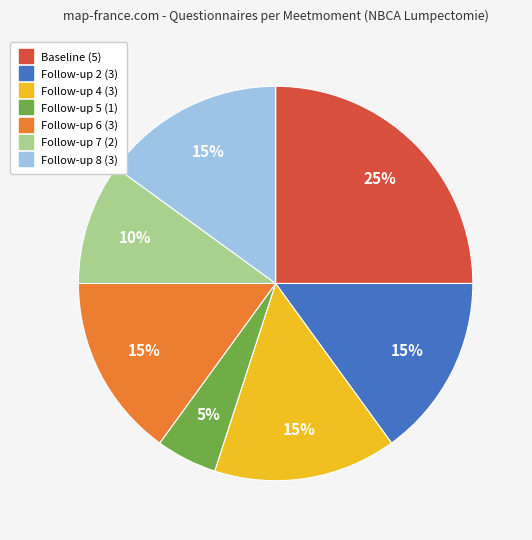

Does any single category account for the majority?

No